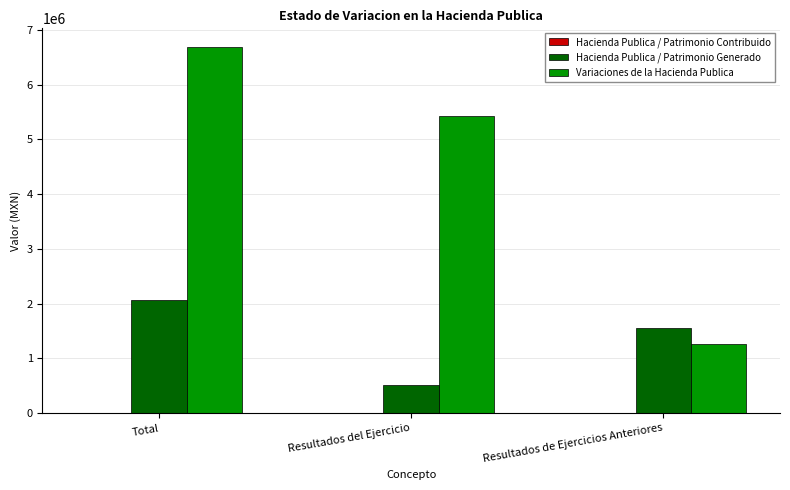

Is it true that Hacienda Publica / Patrimonio Generado equals 1307406.3 at Total?

False